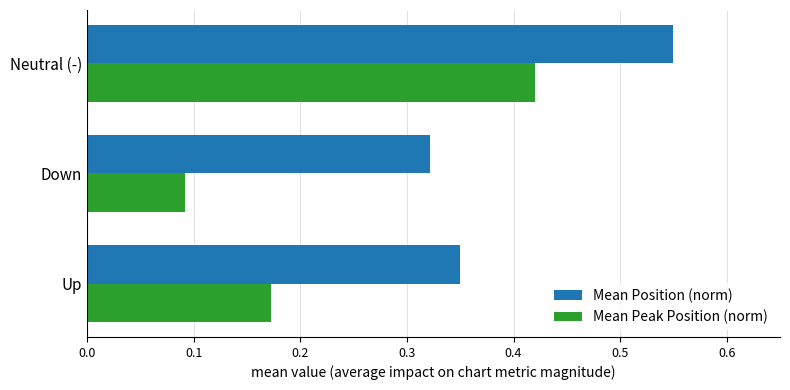

Which category has the highest value across all series?

Neutral (-)